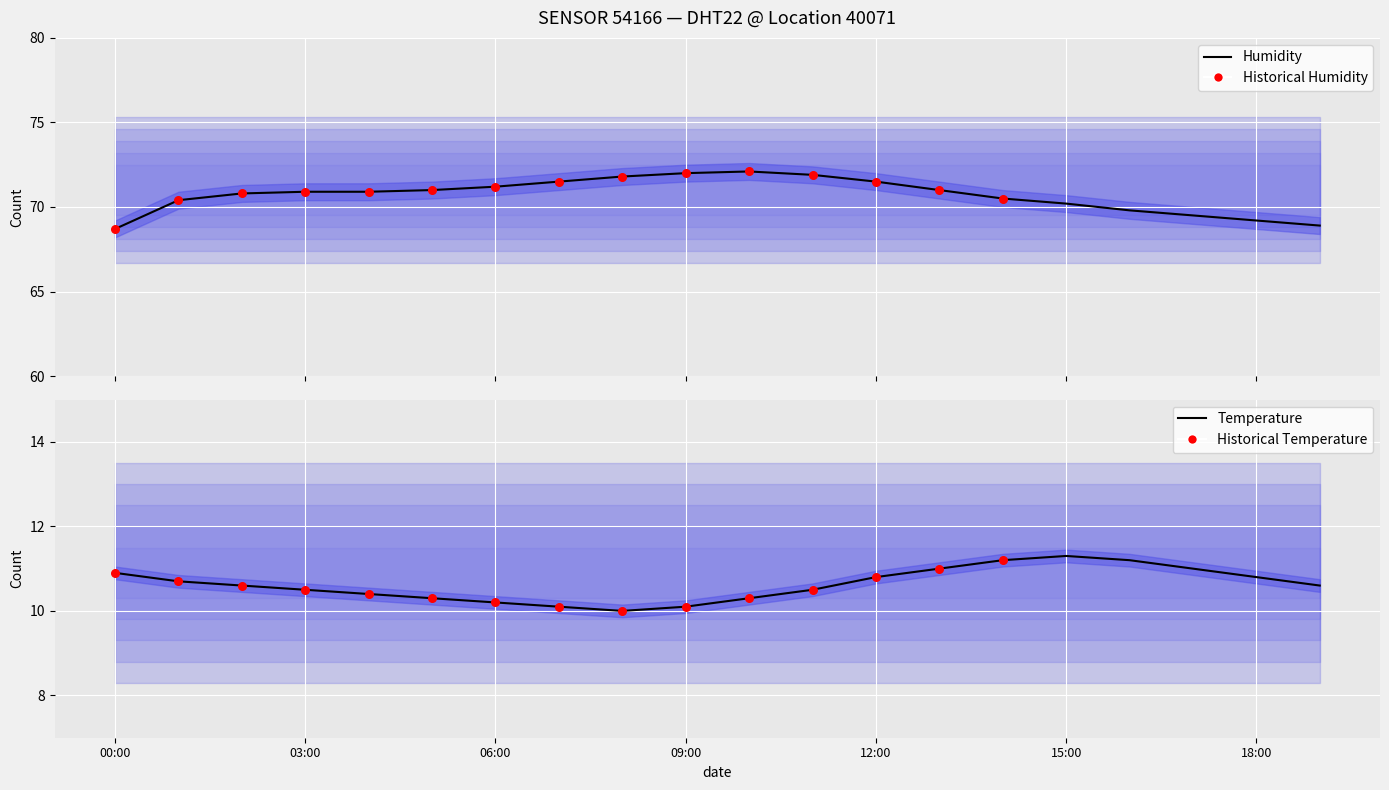

Which series has the largest Y range (max minus min)?

humidity